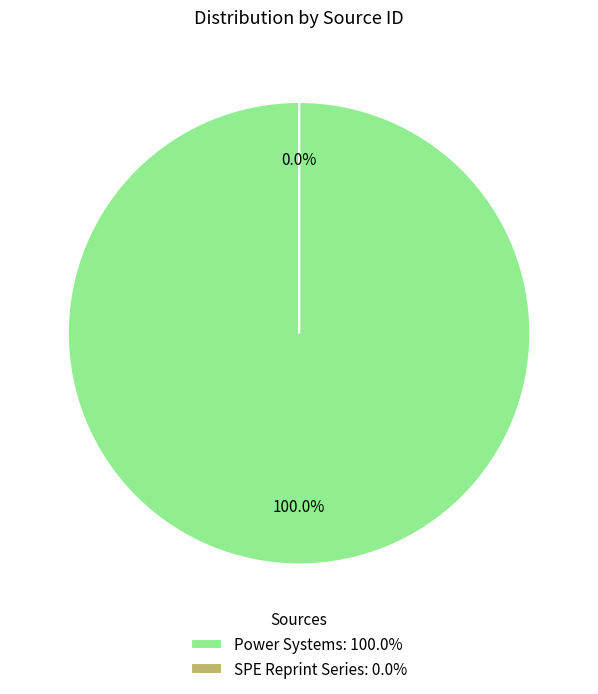

Combined, what portion of the pie is Power Systems and SPE Reprint Series?

100.0%